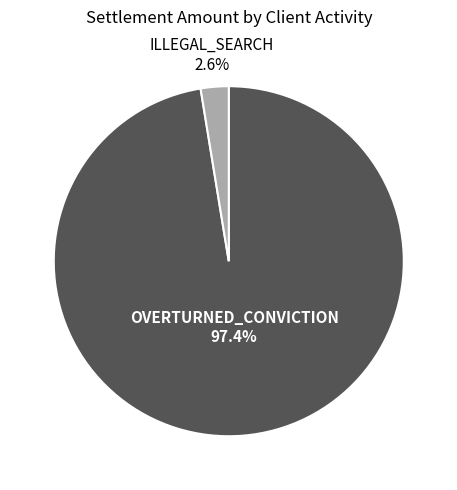

Is there any slice that represents more than half of the pie?

Yes